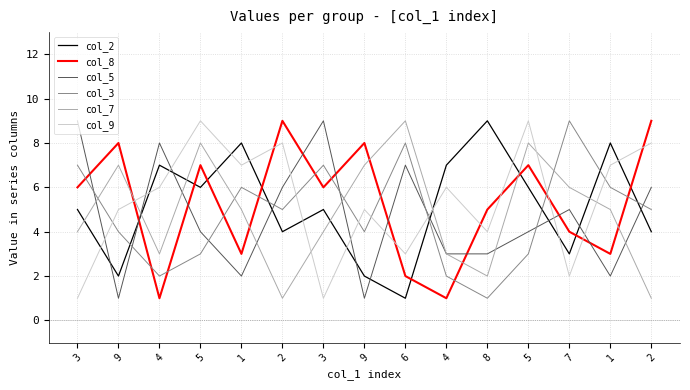

At which label is col_5 closest to 5?

7